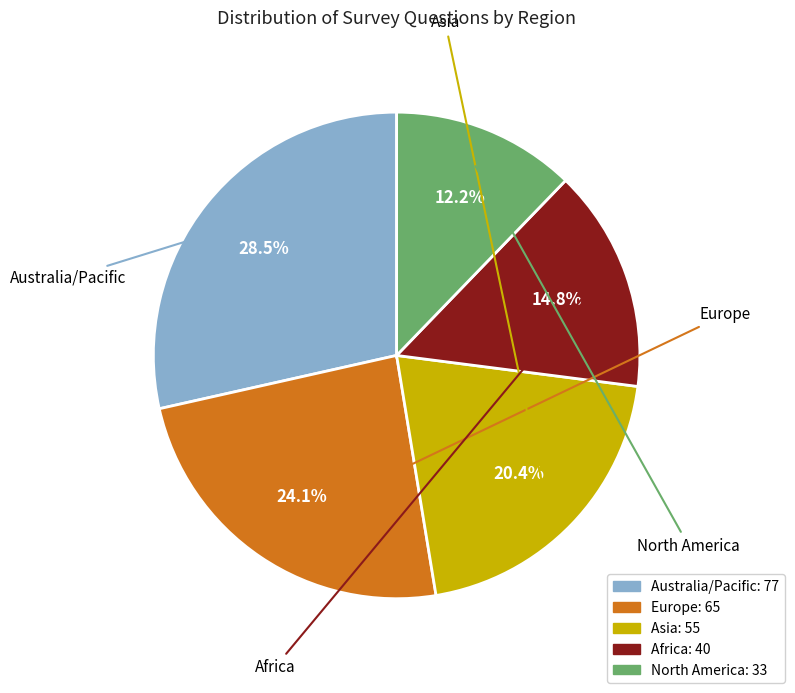

How many segments does this pie chart have?

5